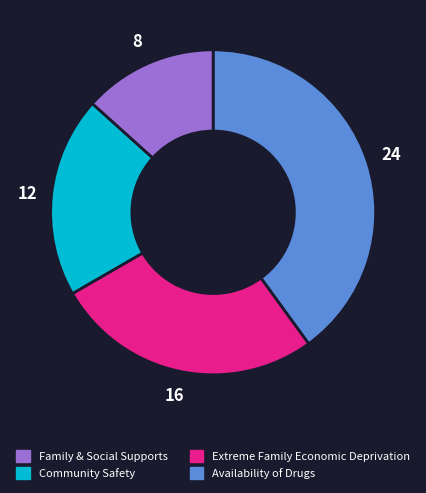

Is there any slice that represents more than half of the pie?

No